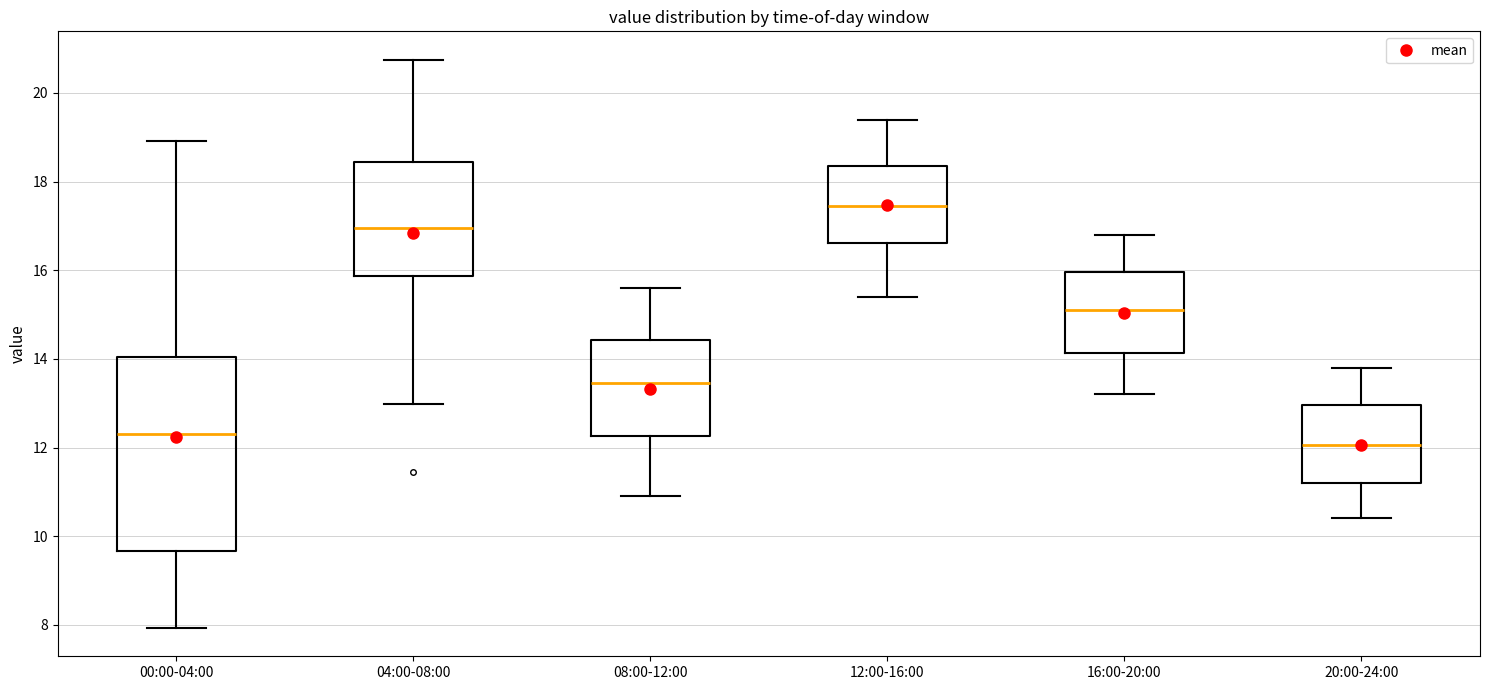

Which box is the tallest, from its lower edge to its upper edge?

00:00-04:00